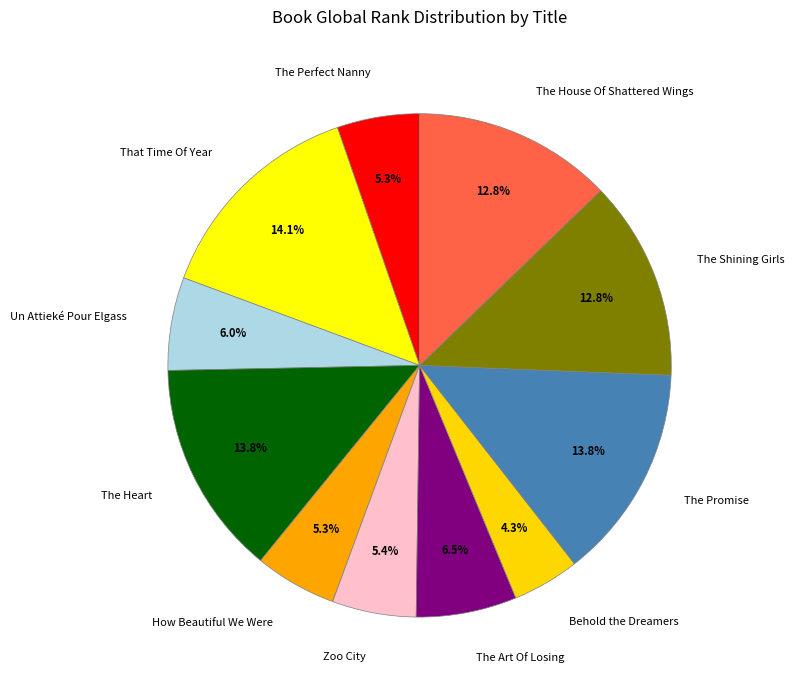

Is it true that The Shining Girls is 13% of the pie?

True